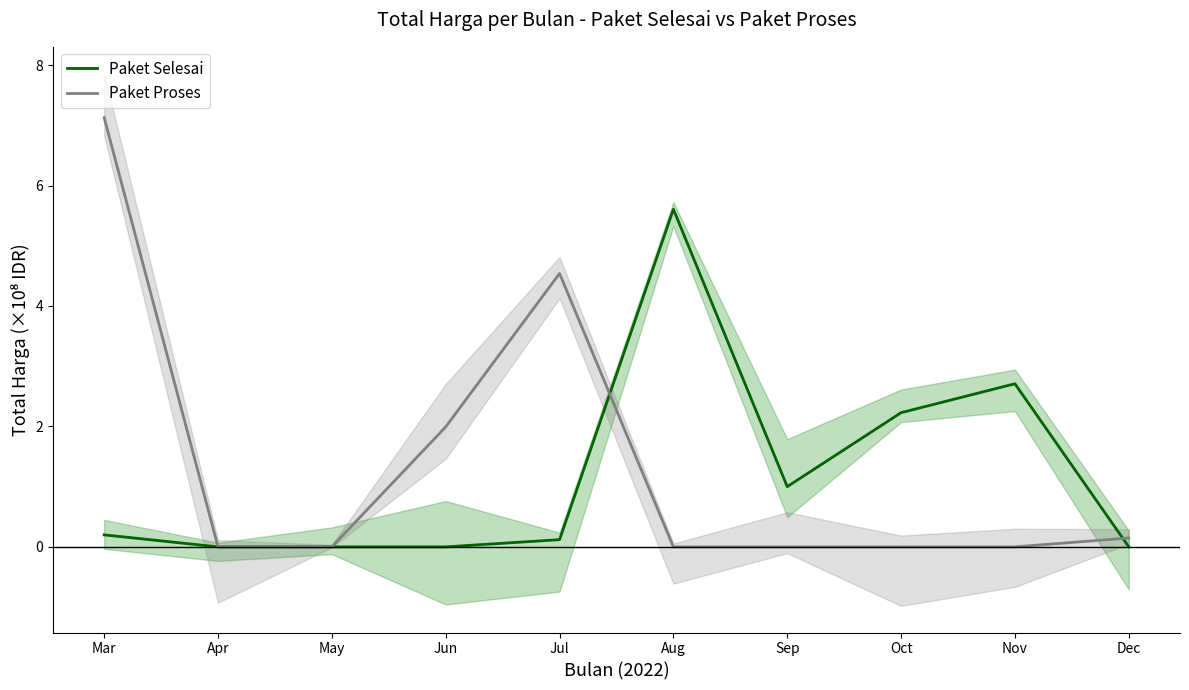

Where do Paket Proses and Paket Selesai first cross each other?

Jul and Aug